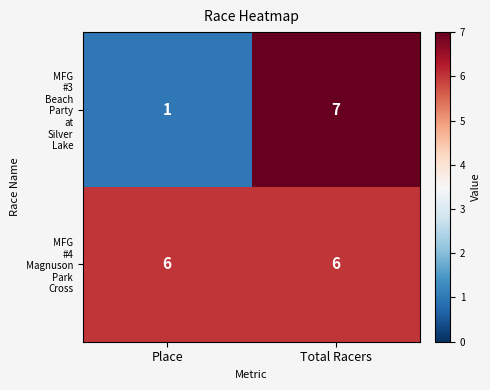

What is the difference between the highest and lowest values at Place?

5